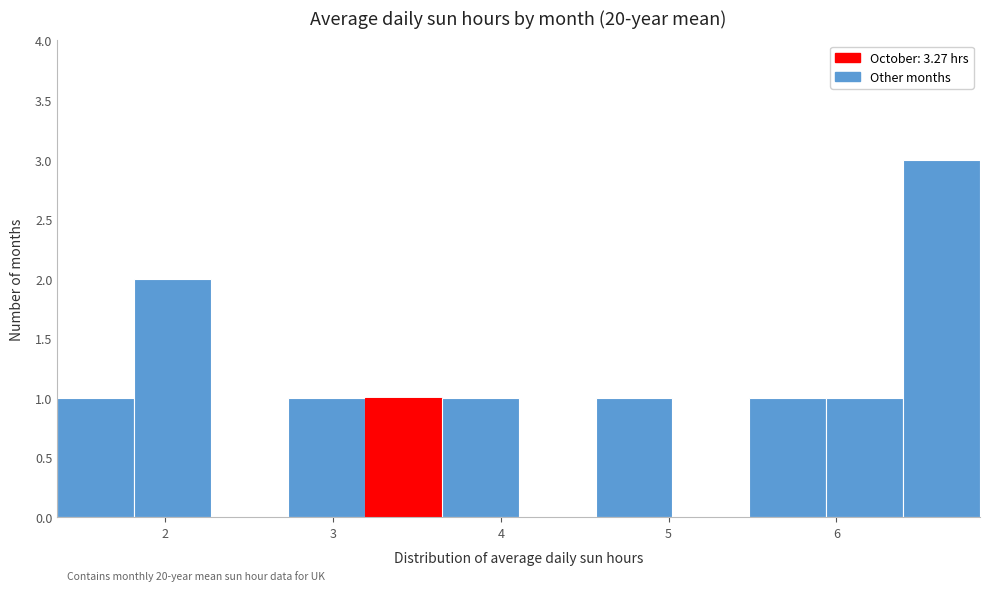

Over which range of the x-axis is the bar tallest?

6.4 to 6.9